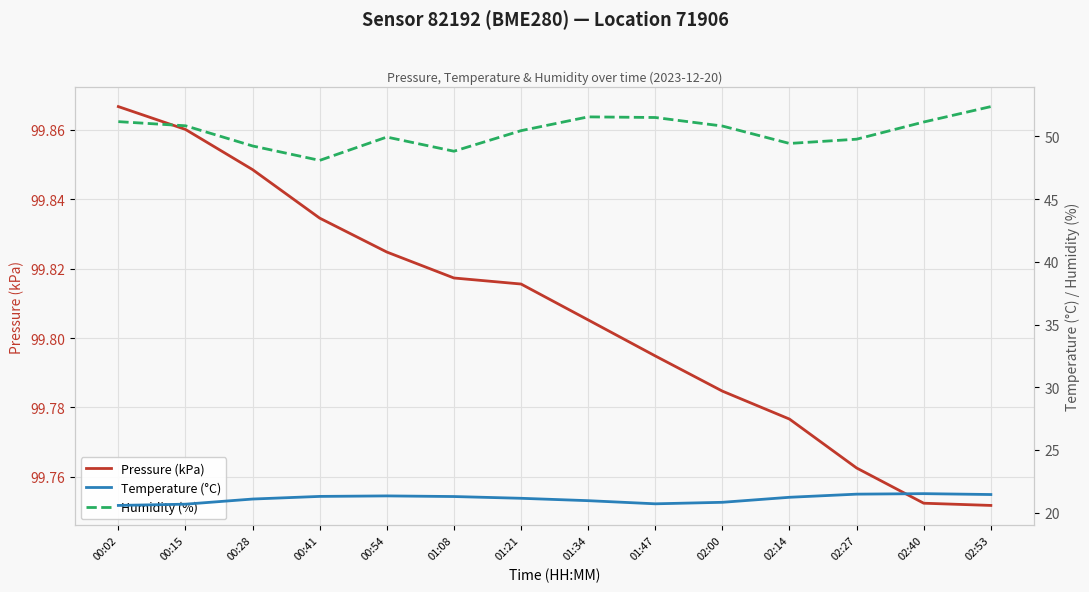

Between 01:08 and 02:27, which series saw the biggest shift?

Humidity (%)